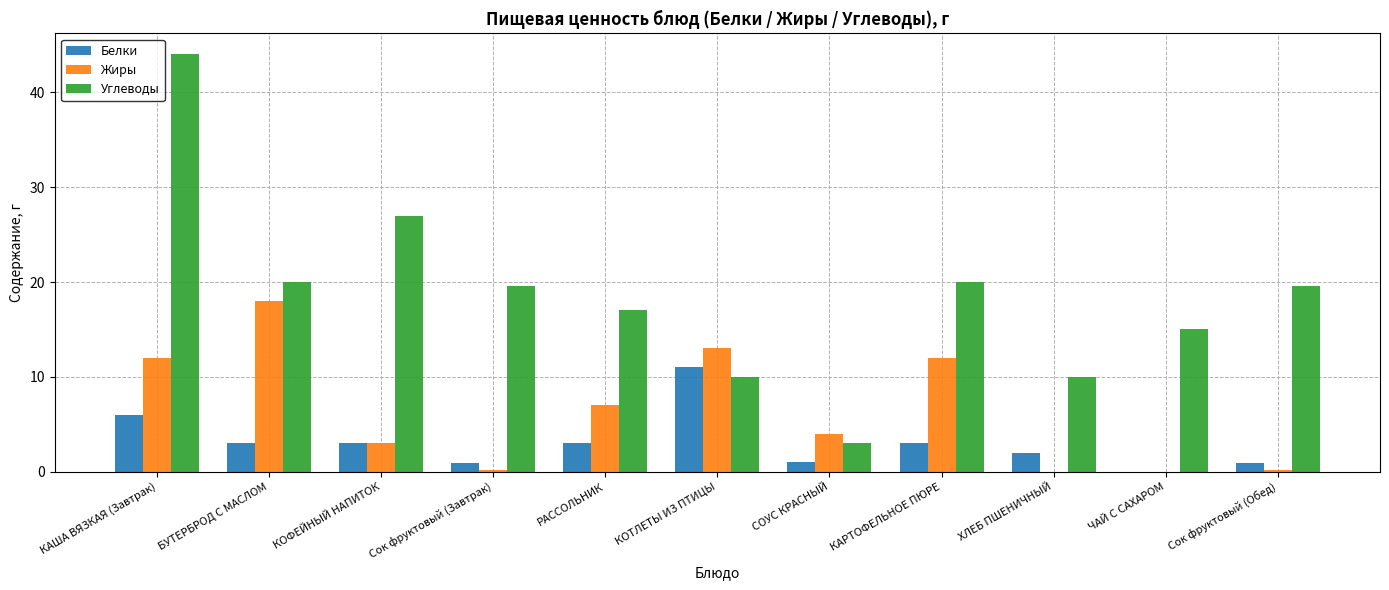

Which series has the largest total across all categories?

Углеводы